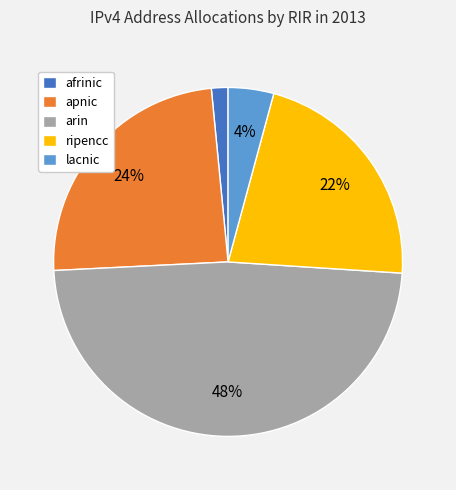

To the nearest percent, what is the average slice percentage?

20%